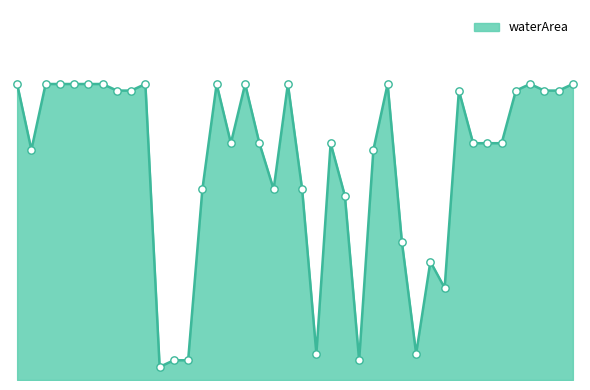

Is this an area chart (filled region under the line)?

Yes